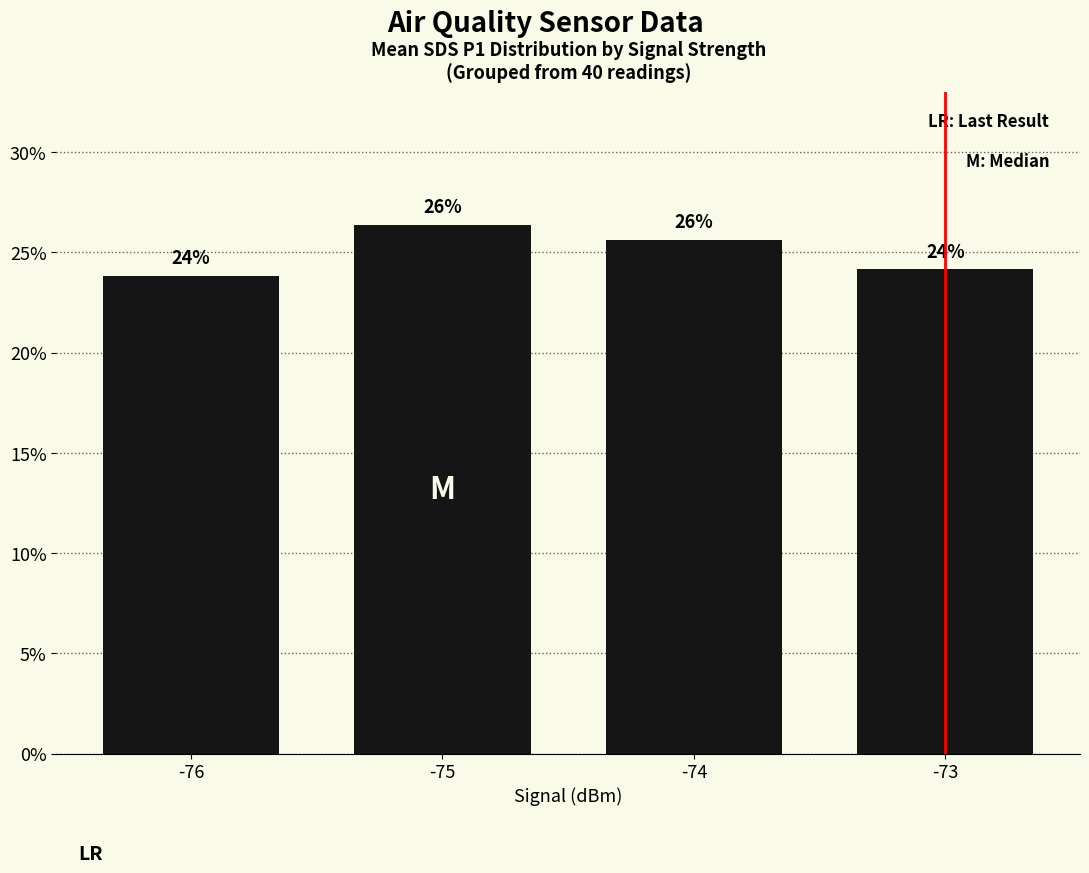

Reading right to left, what are all the values shown in this chart?

24.1	25.6	26.4	23.8